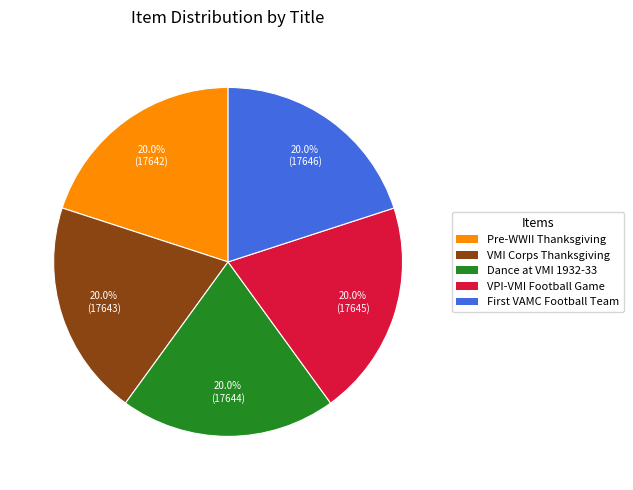

What is the ratio of the value at Pre-WWII Thanksgiving to the value at VMI Corps Thanksgiving?

1.0